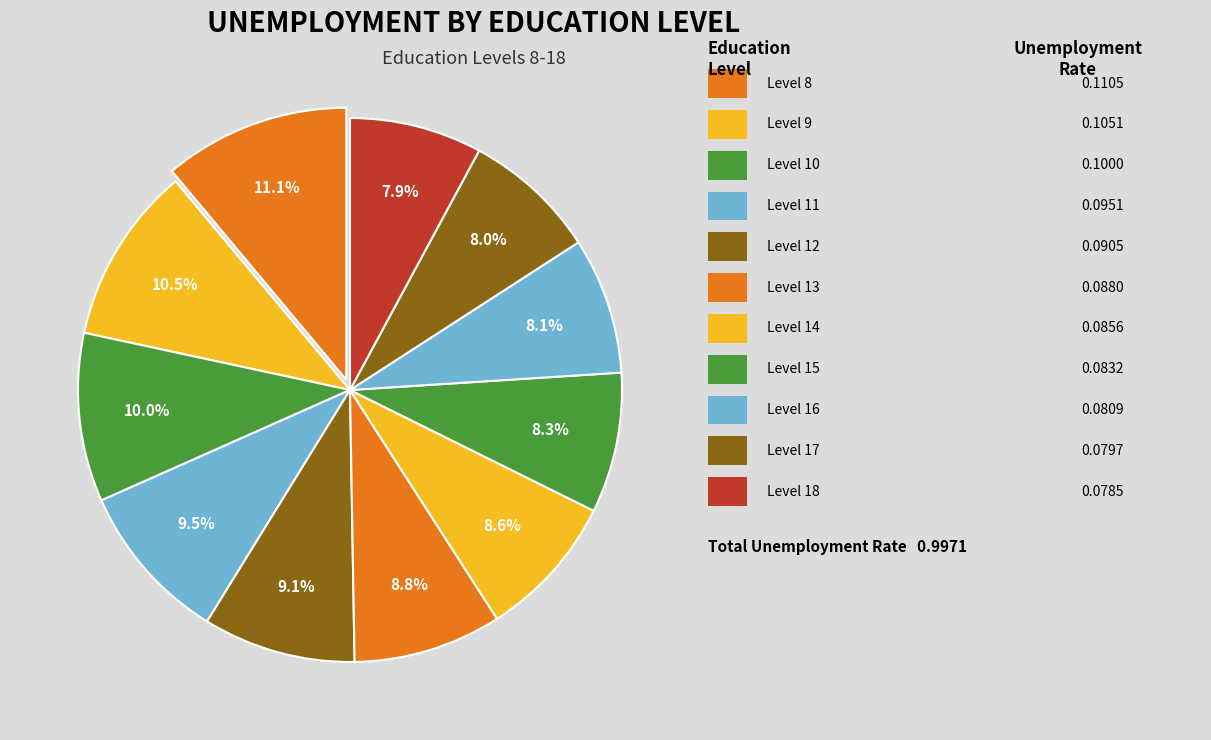

Which category has the smallest portion of the pie?

18